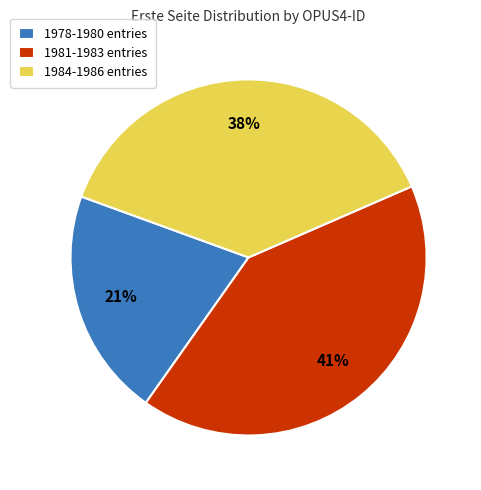

Does any single category account for the majority?

No